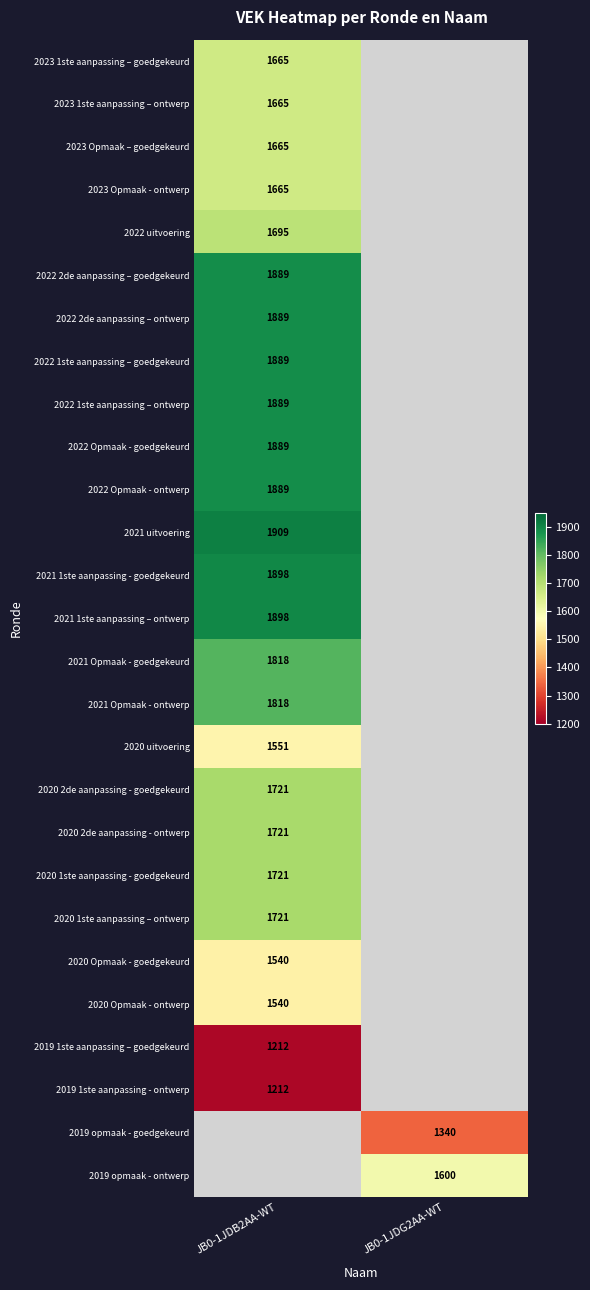

Is the value of 2022 1ste aanpassing – ontwerp at JB0-1JDB2AA-WT greater than the value of 2019 opmaak - goedgekeurd at JB0-1JDG2AA-WT?

Yes